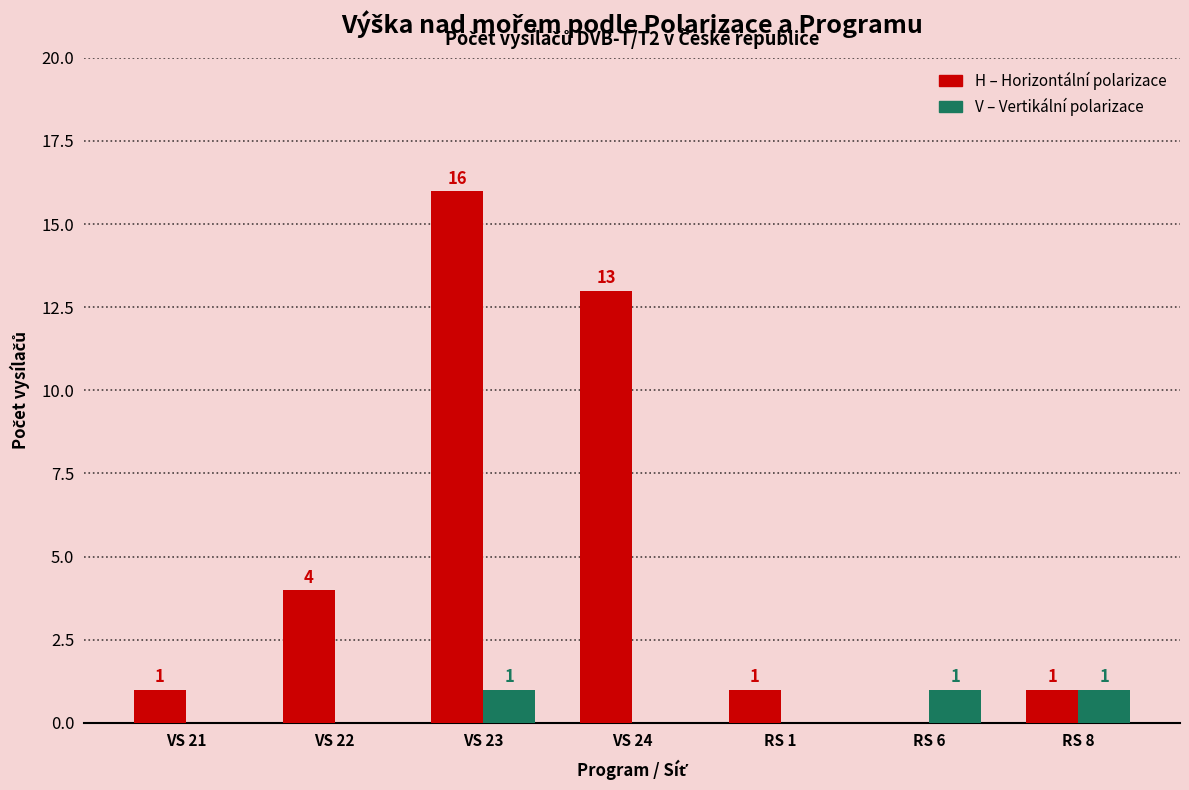

At which category is the sum across all series the highest?

VS 23